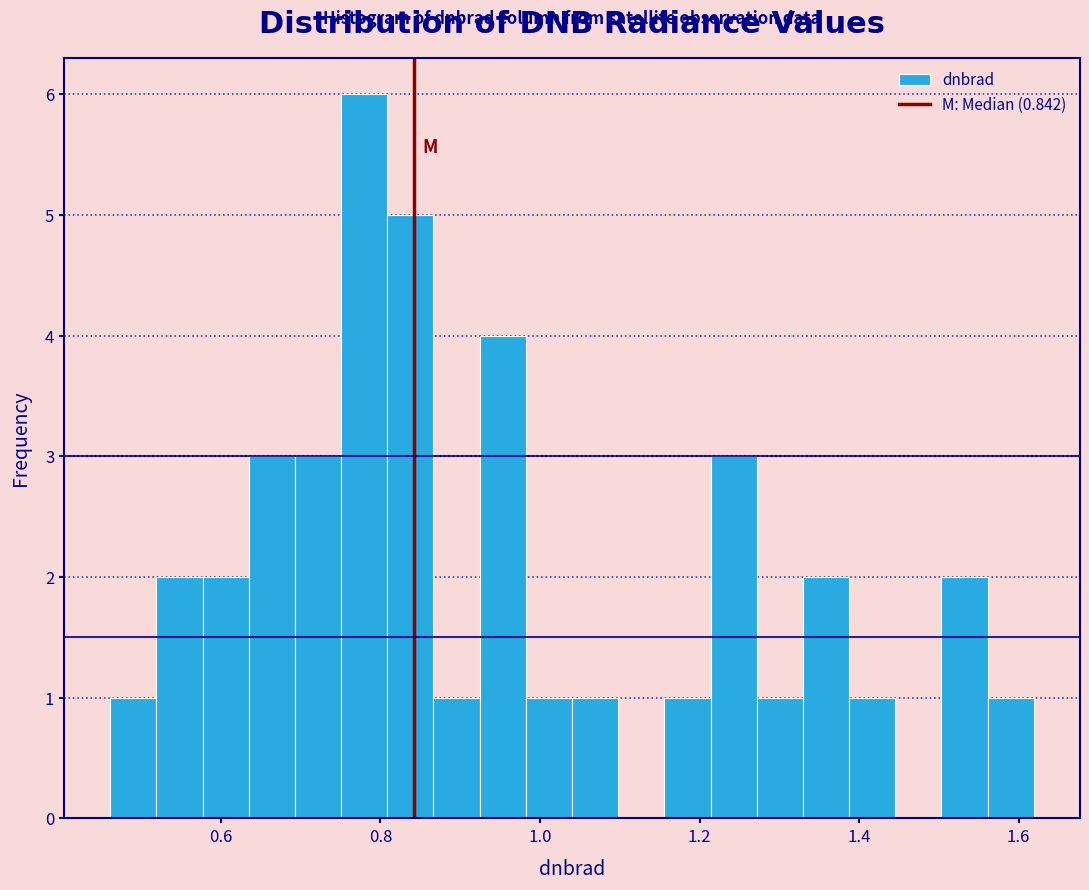

Around what value on the x-axis is the tallest bar? Give the approximate position of its centre, as read against the axis.

0.78